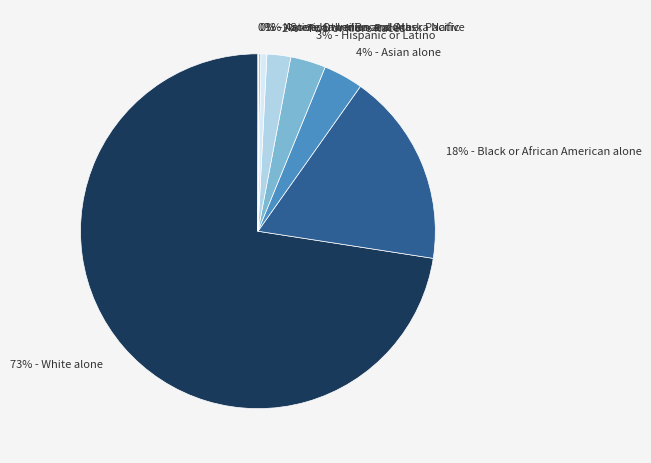

Is it true that 18% - Black or African American alone is 18% of the pie?

True